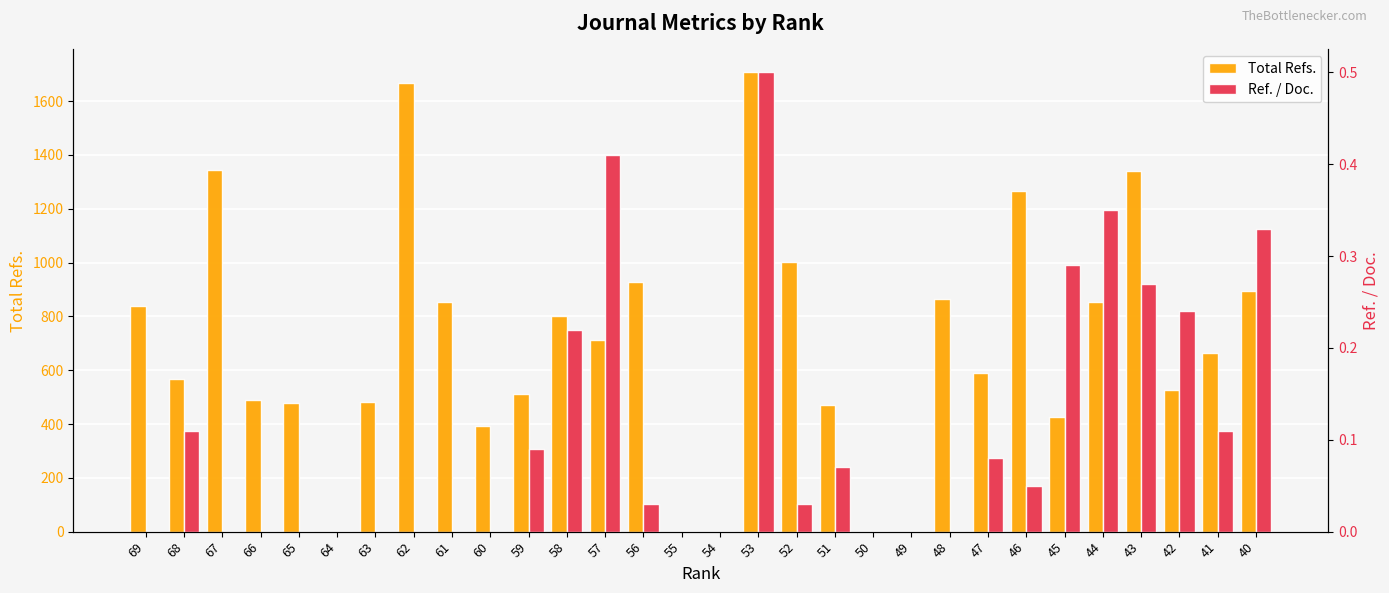

True or false: Ref. / Doc. has a value of 0.2 at 53.

False